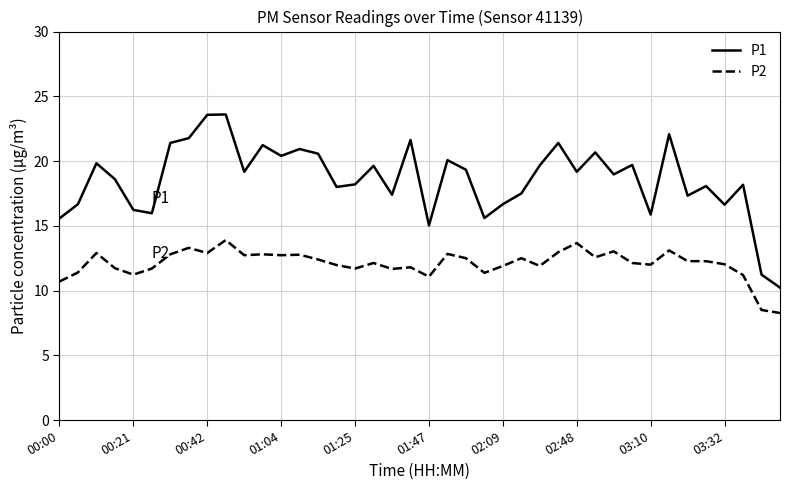

Which series has the largest total across all categories?

P1